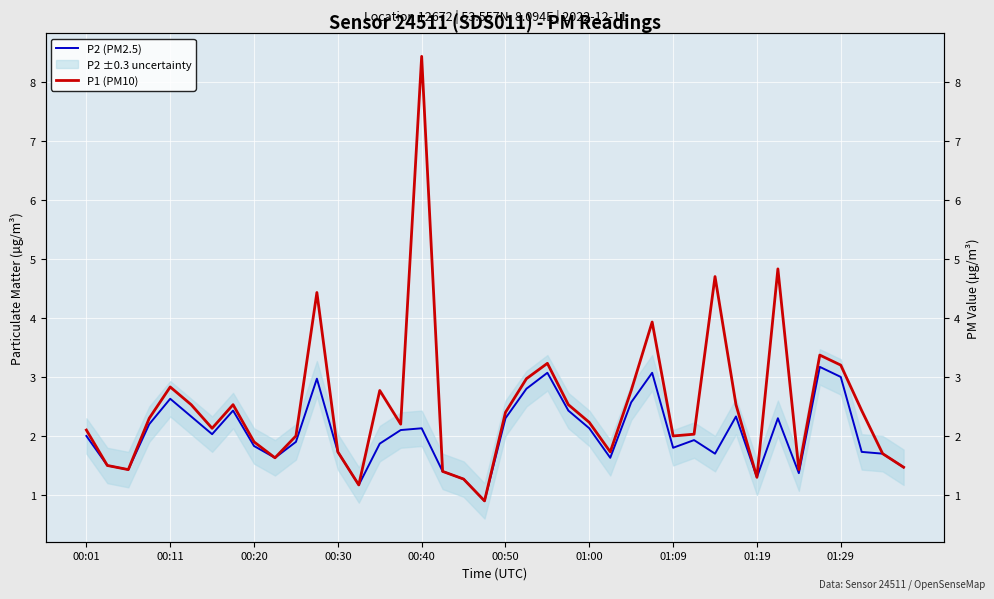

Where is P1 (PM10) nearest to the value 4?

27